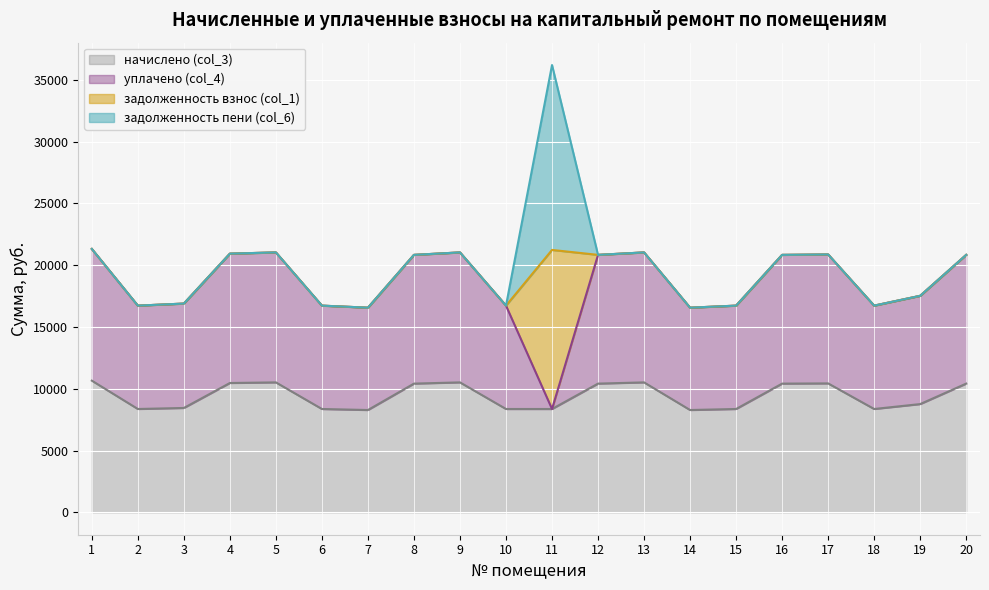

At which label is задолженность пени (col_6) closest to 7479?

1